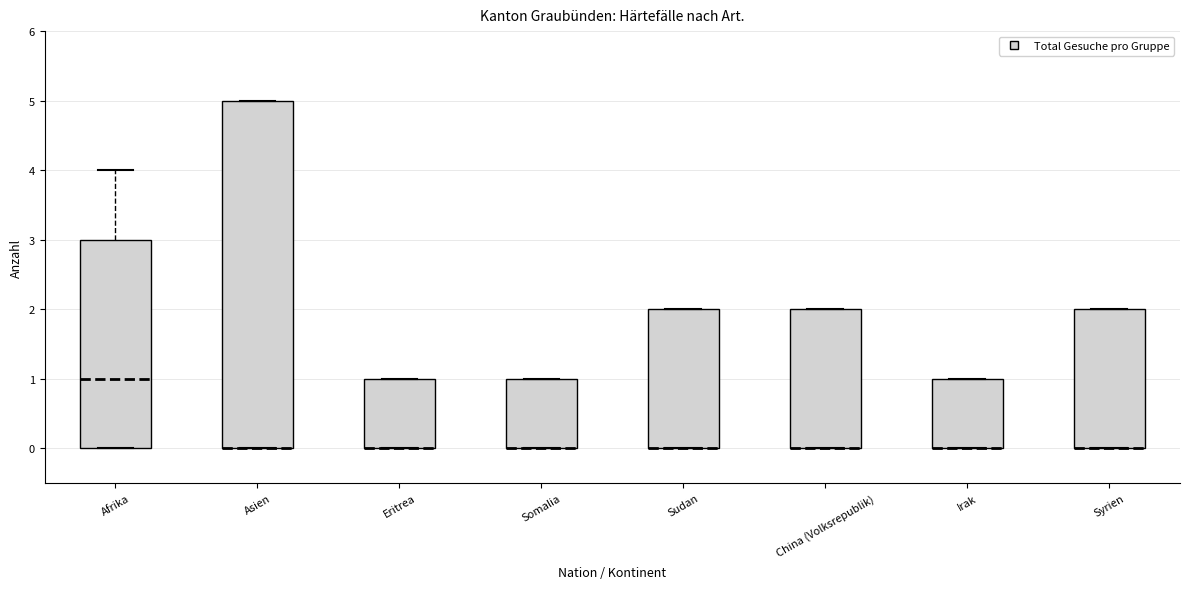

Reading left to right, transcribe this box plot: for each box, give where its median line is, the range the box spans, and where its two whiskers end, as read against the y-axis. The values are not printed on the chart, so give them approximately, as read against the axis.

Afrika: median 1, box 0 to 3, whiskers 0 to 4
Asien: median 0 (drawn on the box's lower edge), box 0 to 5, whiskers 0 to 5
Eritrea: median 0 (drawn on the box's lower edge), box 0 to 1, whiskers 0 to 1
Somalia: median 0 (drawn on the box's lower edge), box 0 to 1, whiskers 0 to 1
Sudan: median 0 (drawn on the box's lower edge), box 0 to 2, whiskers 0 to 2
China (Volksrepublik): median 0 (drawn on the box's lower edge), box 0 to 2, whiskers 0 to 2
Irak: median 0 (drawn on the box's lower edge), box 0 to 1, whiskers 0 to 1
Syrien: median 0 (drawn on the box's lower edge), box 0 to 2, whiskers 0 to 2